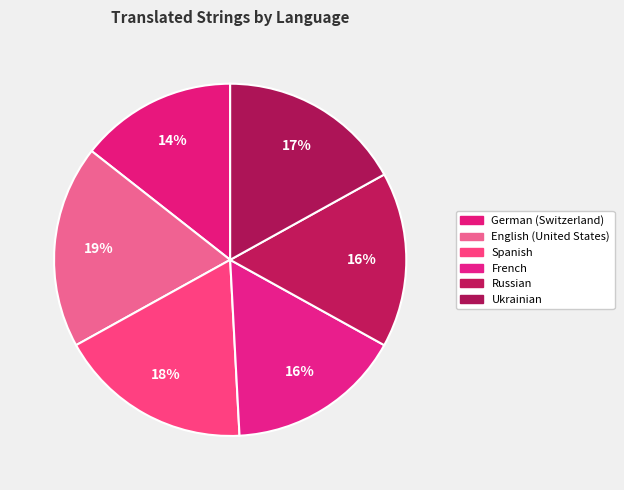

How many segments does this pie chart have?

6